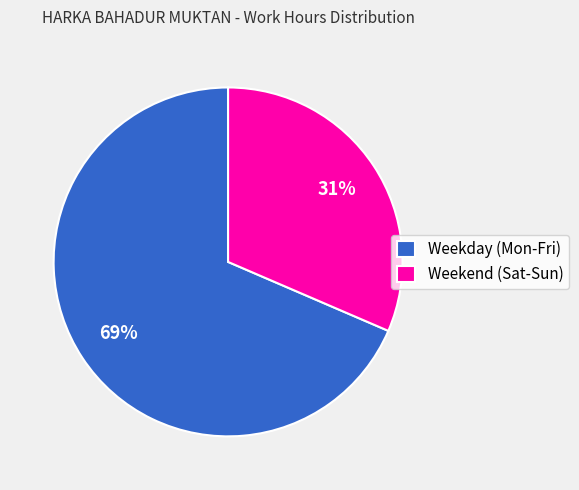

To the nearest percent, what percentage of the pie is Weekday (Mon-Fri)?

69%